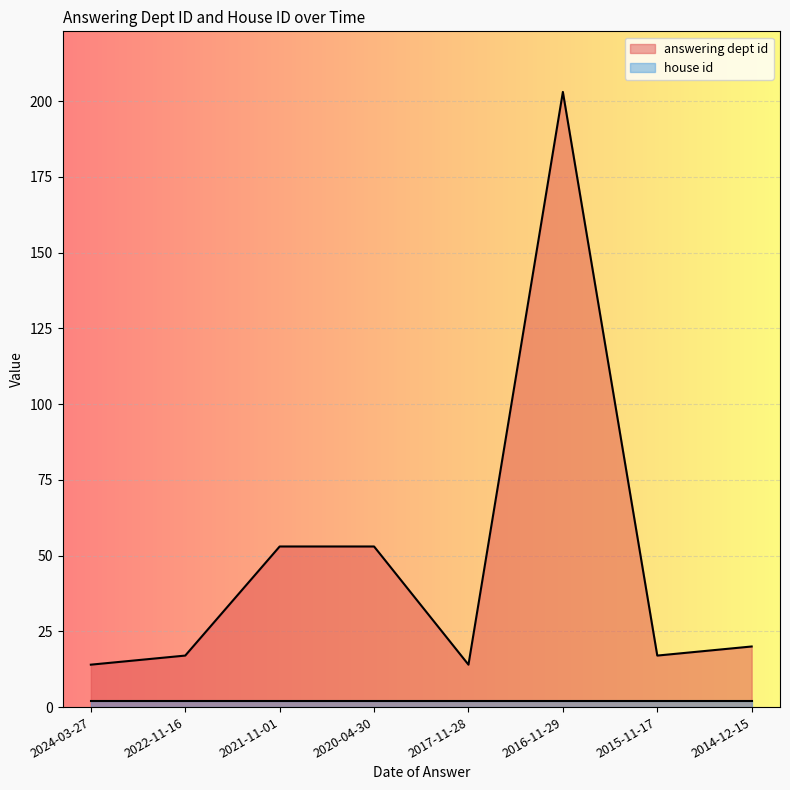

The value at 2014-12-15 is 14. True or false?

False